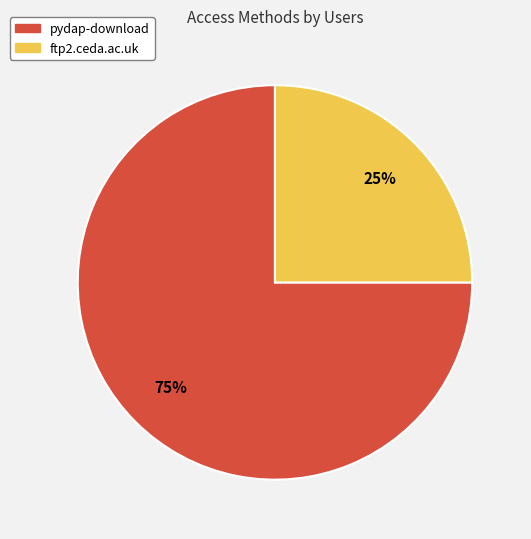

Between pydap-download and ftp2.ceda.ac.uk, which is larger?

pydap-download